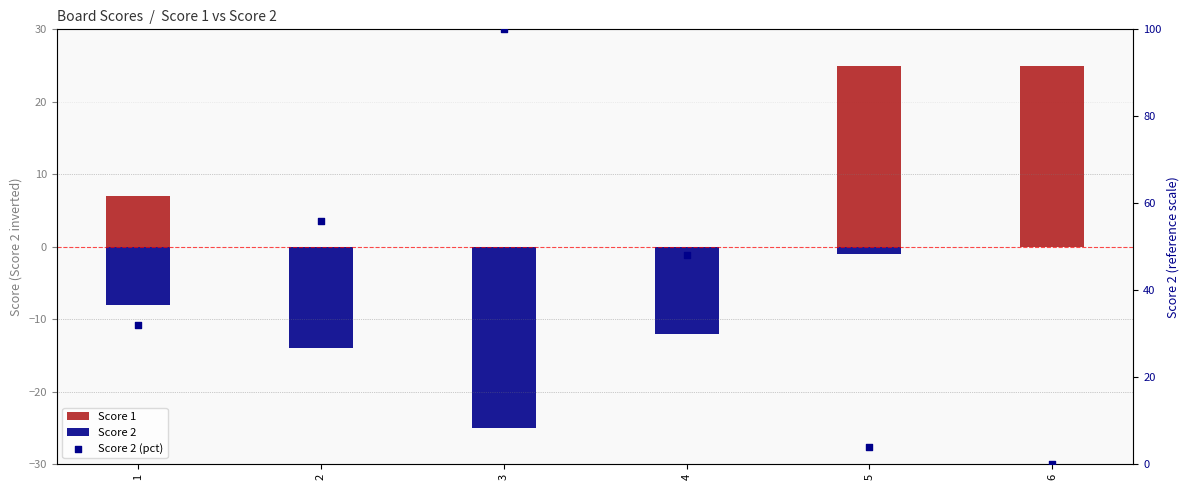

What is the total value across all series at 4?

36